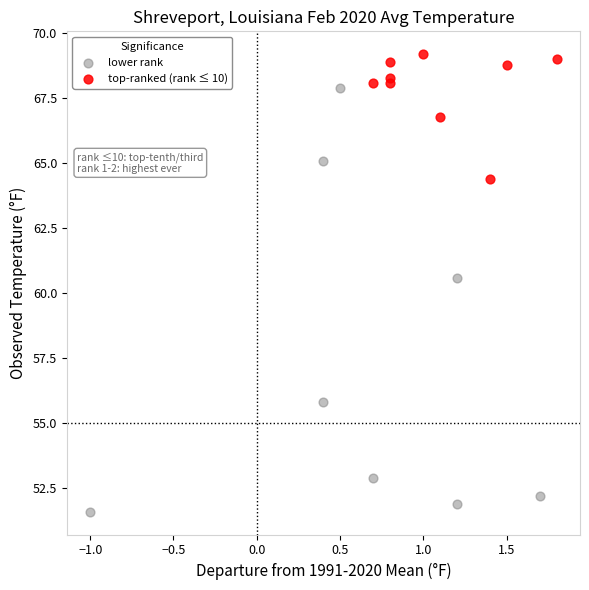

Which series reaches the maximum Y coordinate?

top-ranked (rank ≤ 10)